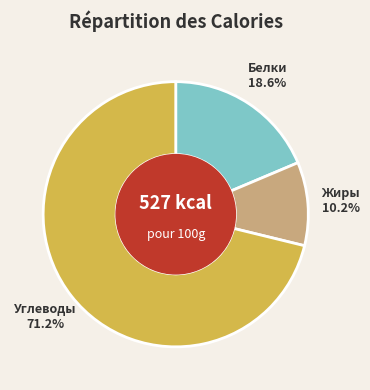

How many slices are in this pie chart?

3